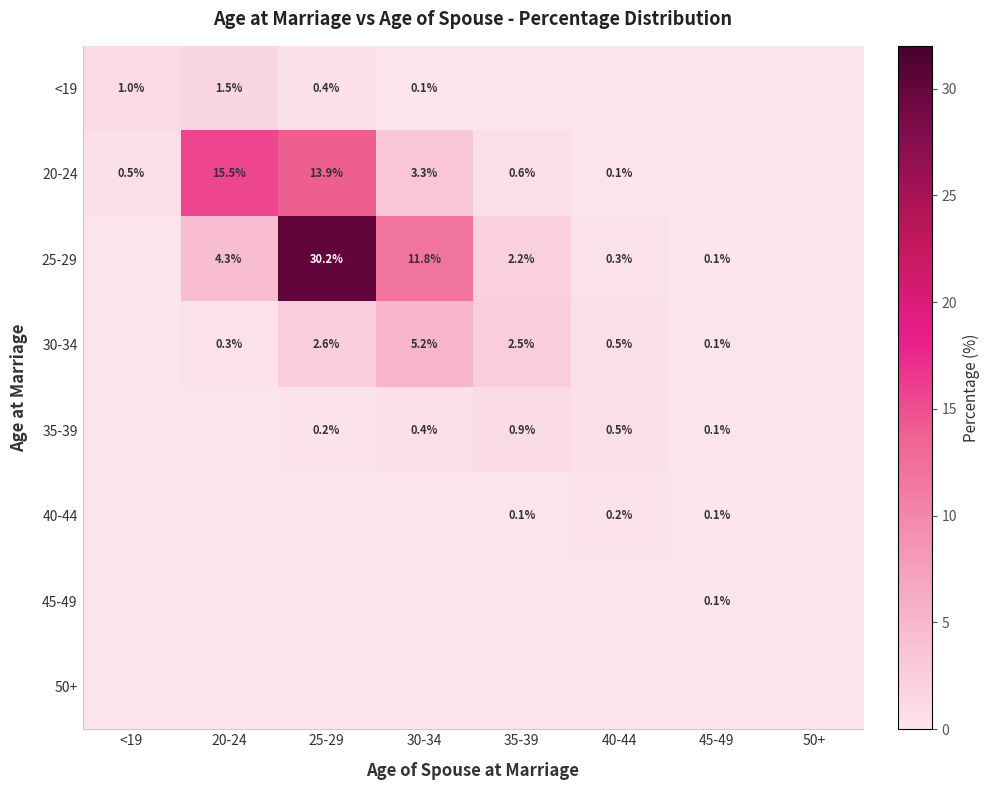

The value of 35-39 at 45-49 is 0.1. True or false?

True